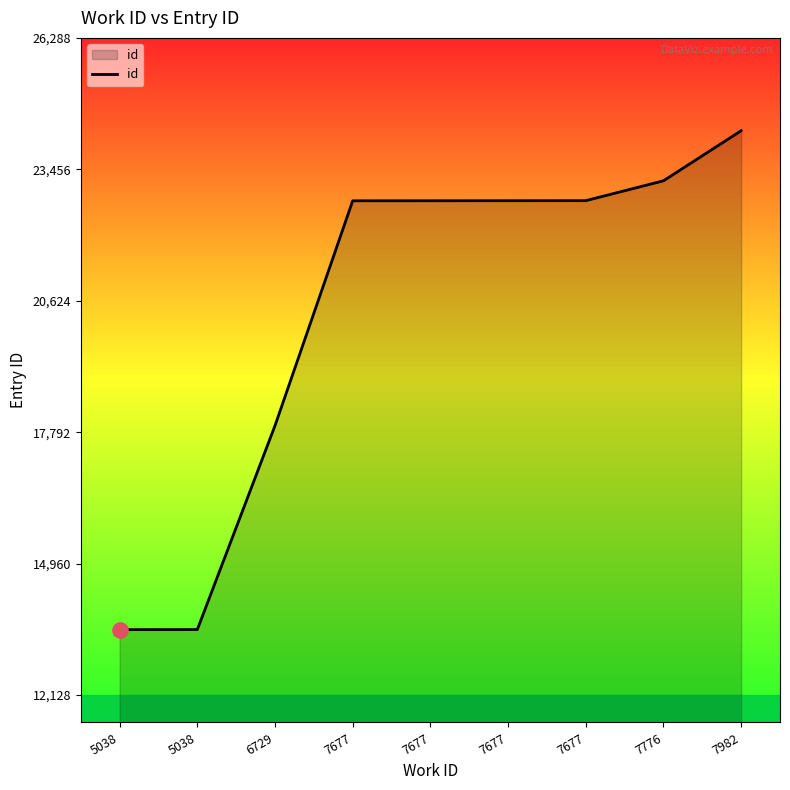

Between 6729 and 7982, which is larger?

7982